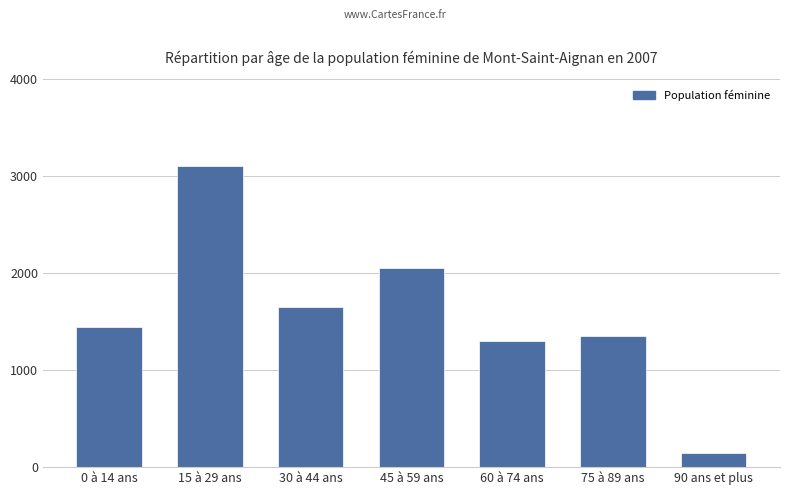

List the labels in order of value, smallest first.

90 ans et plus, 60 à 74 ans, 75 à 89 ans, 0 à 14 ans, 30 à 44 ans, 45 à 59 ans, 15 à 29 ans